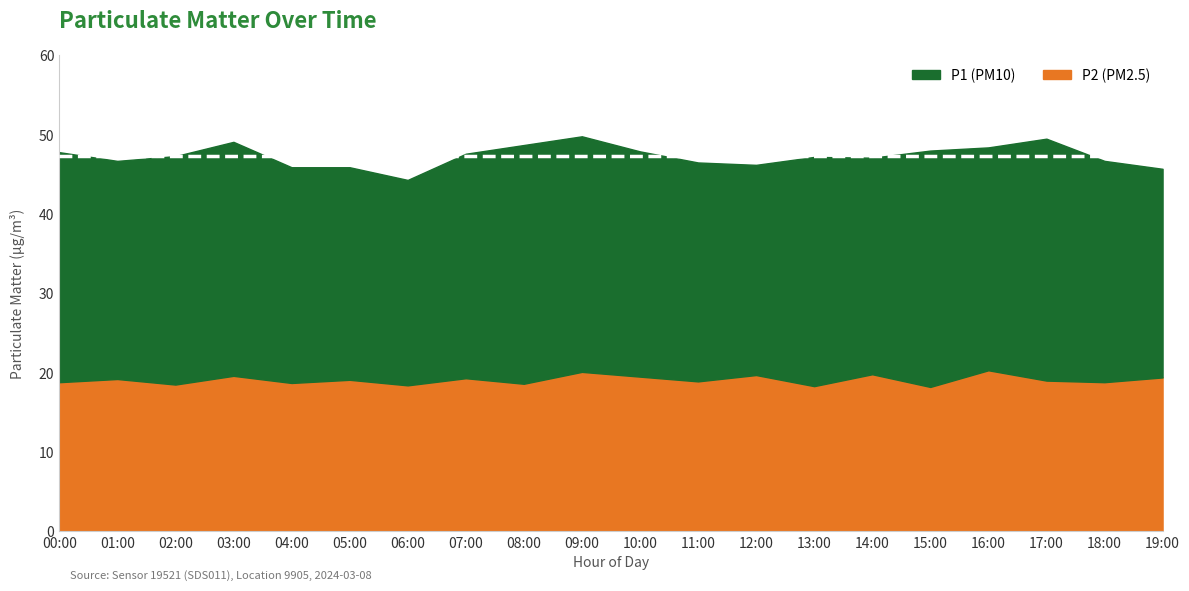

Rank the series by their maximum value, from highest to lowest.

P1, P2